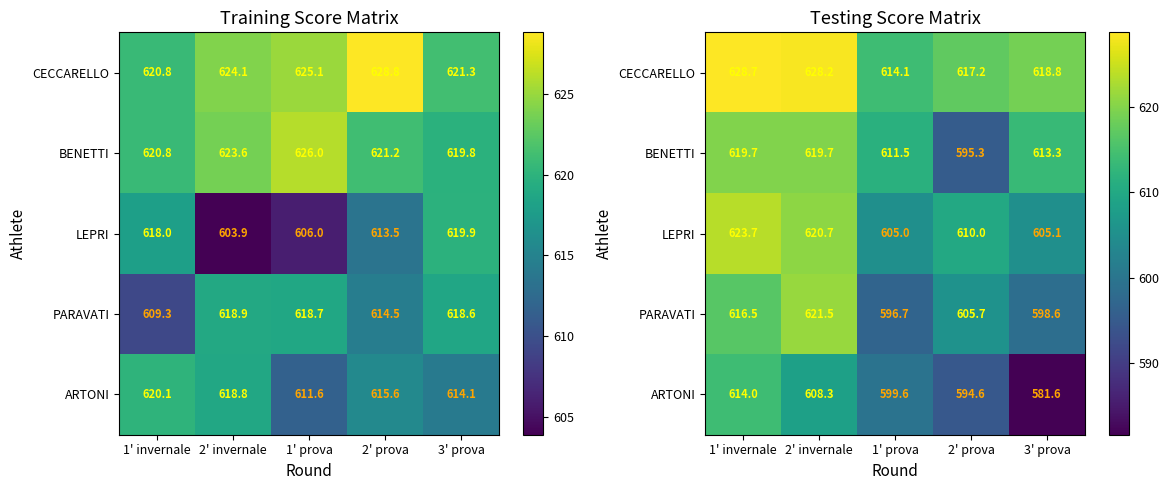

Rank the series by their maximum value, from lowest to highest.

ARTONI, BENETTI, PARAVATI, LEPRI, CECCARELLO